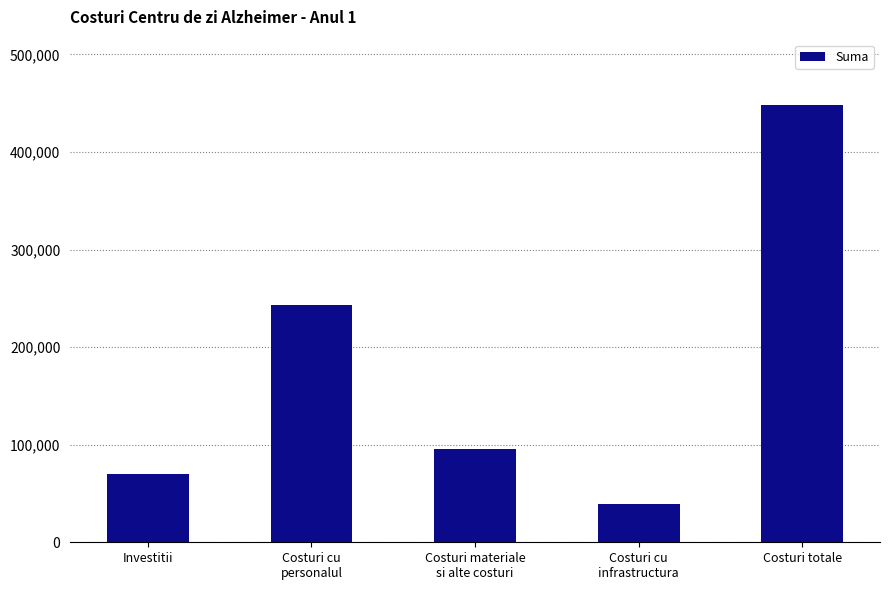

What position from the right is Costuri totale?

1